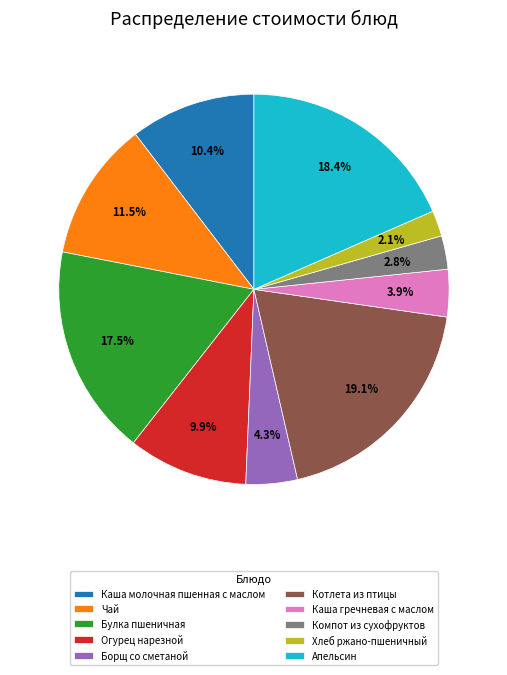

The Каша гречневая с маслом slice represents 10% of the pie. True or false?

False